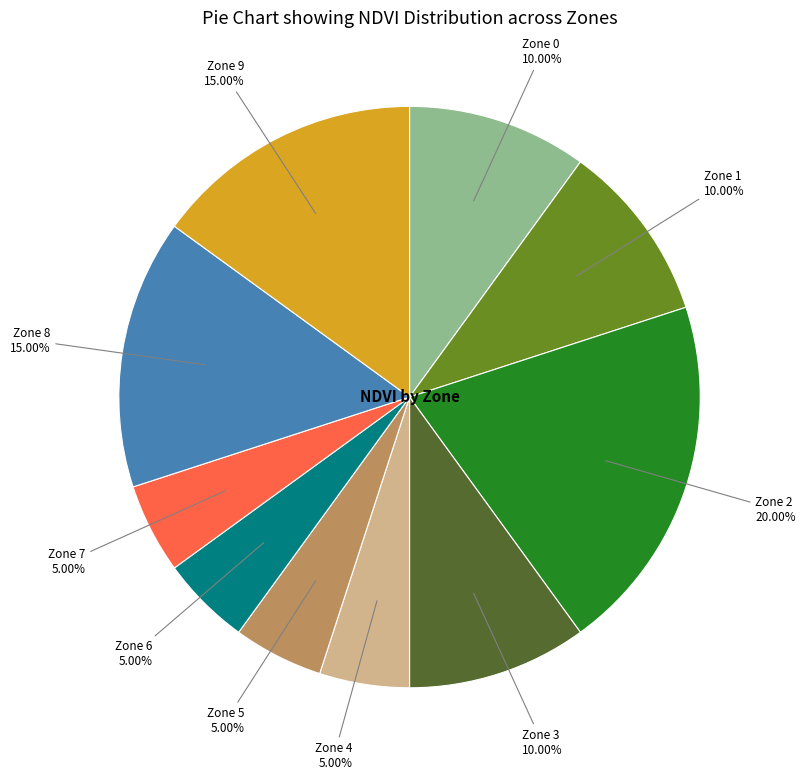

Count the number of slices in the pie.

10